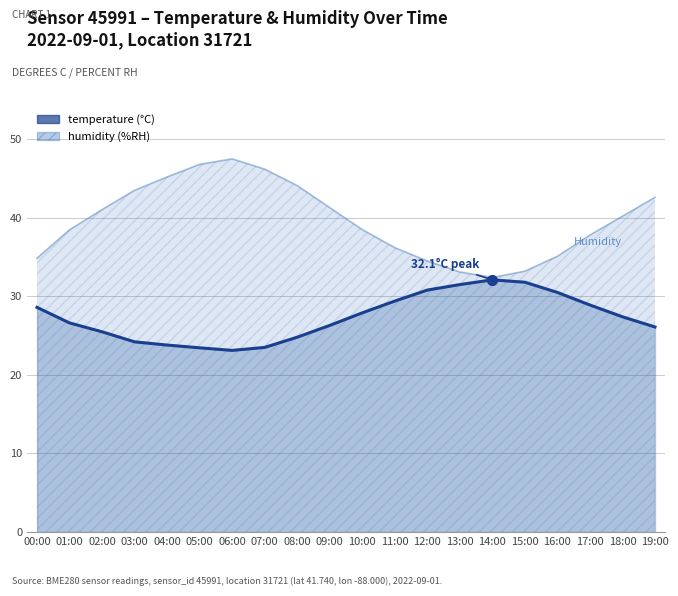

Which series contains the lowest Y value?

temperature